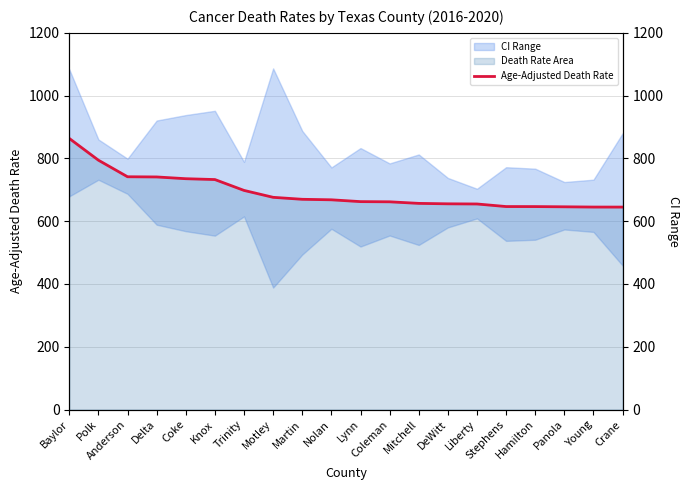

Reading left to right, extract all data points from this chart.

Baylor=863.7	Polk=794.4	Anderson=741.6	Delta=741.0	Coke=735.4	Knox=732.7	Trinity=698.1	Motley=676.1	Martin=669.8	Nolan=668.2	Lynn=662.4	Coleman=661.8	Mitchell=656.8	DeWitt=655.4	Liberty=654.9	Stephens=646.7	Hamilton=646.6	Panola=645.9	Young=645.1	Crane=645.0